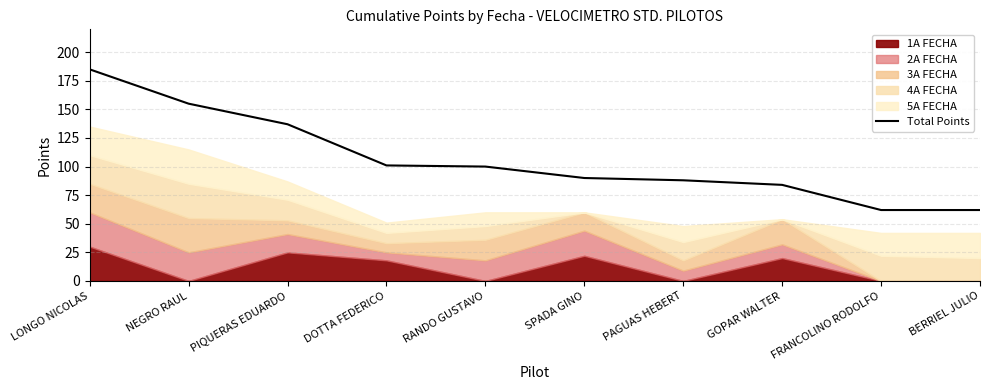

Approximately how many times larger is the value at DOTTA FEDERICO compared to PAGUAS HEBERT?

1.1